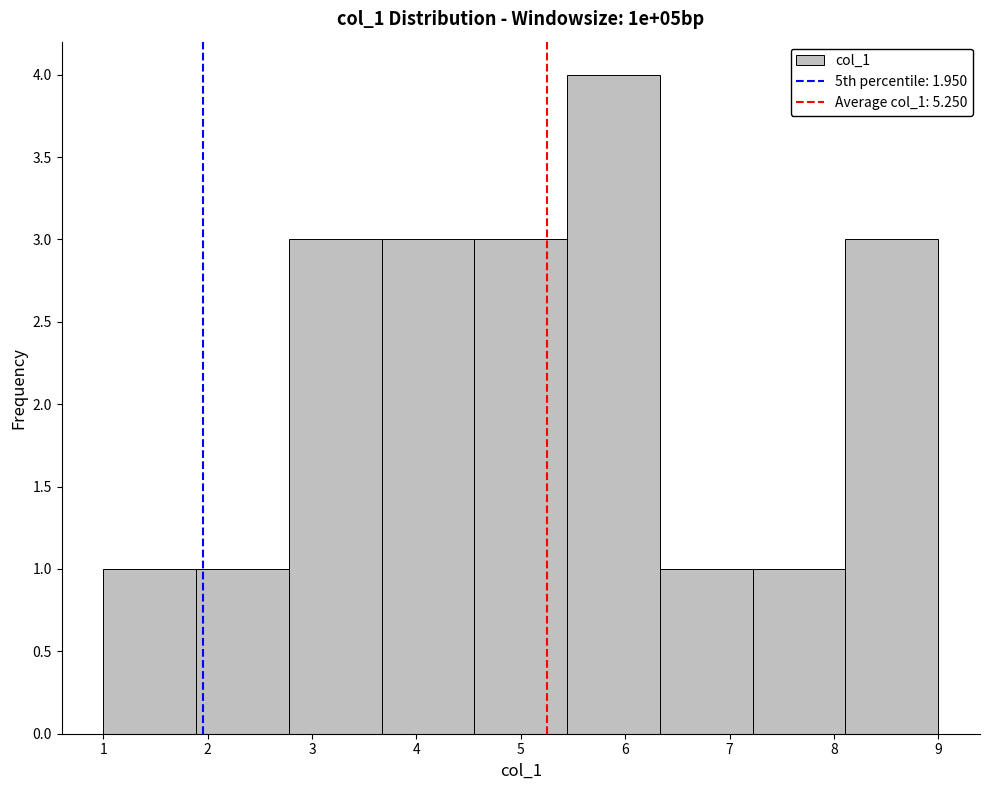

Reading left to right, list every bar in this chart as the range it spans on the x-axis followed by its height. Neither the bar edges nor the heights are printed on the chart, so give them approximately, as read against the axes.

1.0 to 1.9: 1
1.9 to 2.8: 1
2.8 to 3.7: 3
3.7 to 4.6: 3
4.6 to 5.4: 3
5.4 to 6.3: 4
6.3 to 7.2: 1
7.2 to 8.1: 1
8.1 to 9.0: 3